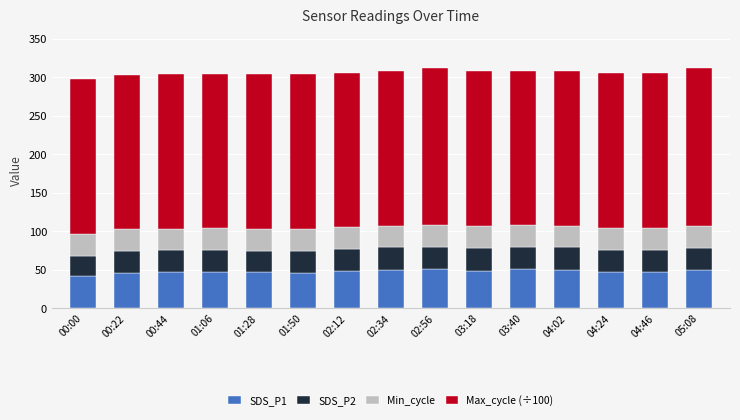

What are all the series names shown in the legend?

SDS_P1, SDS_P2, Min_cycle, Max_cycle (÷100)